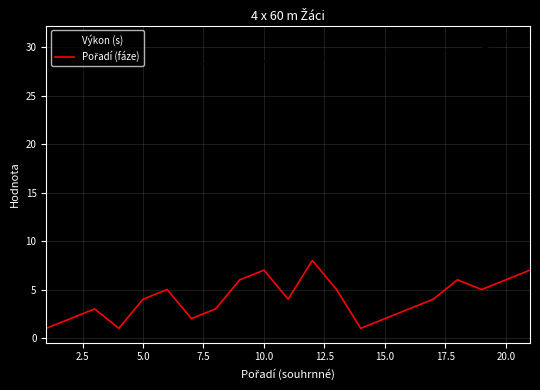

Which series has the largest total across all categories?

Výkon (s)